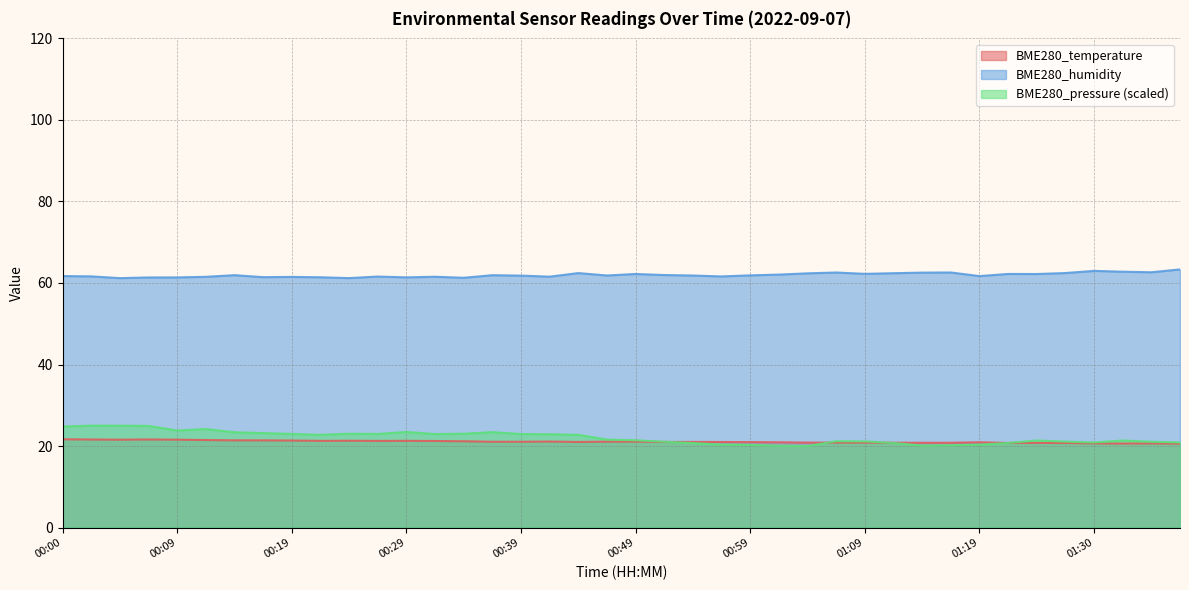

Between 00:09 and 00:22, which is larger?

00:09